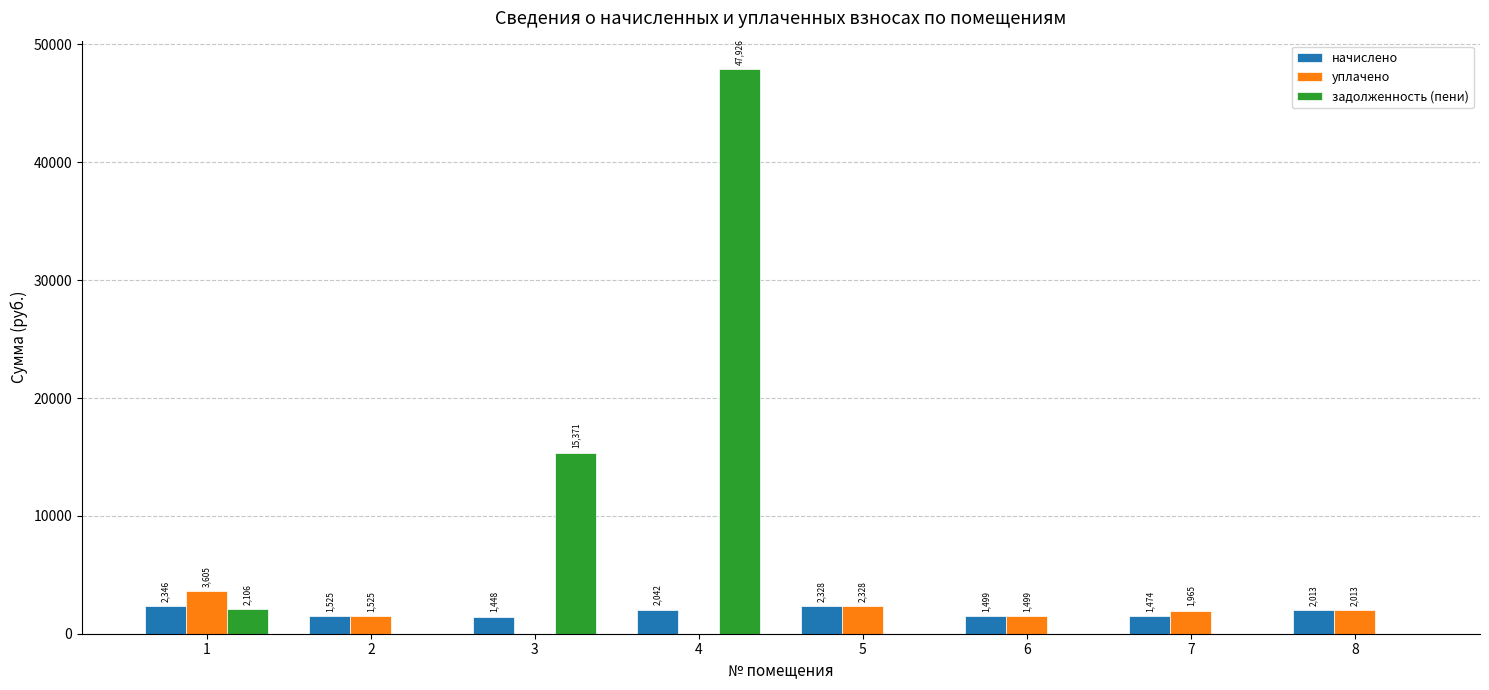

Which series has the largest total across all categories?

задолженность (пени)